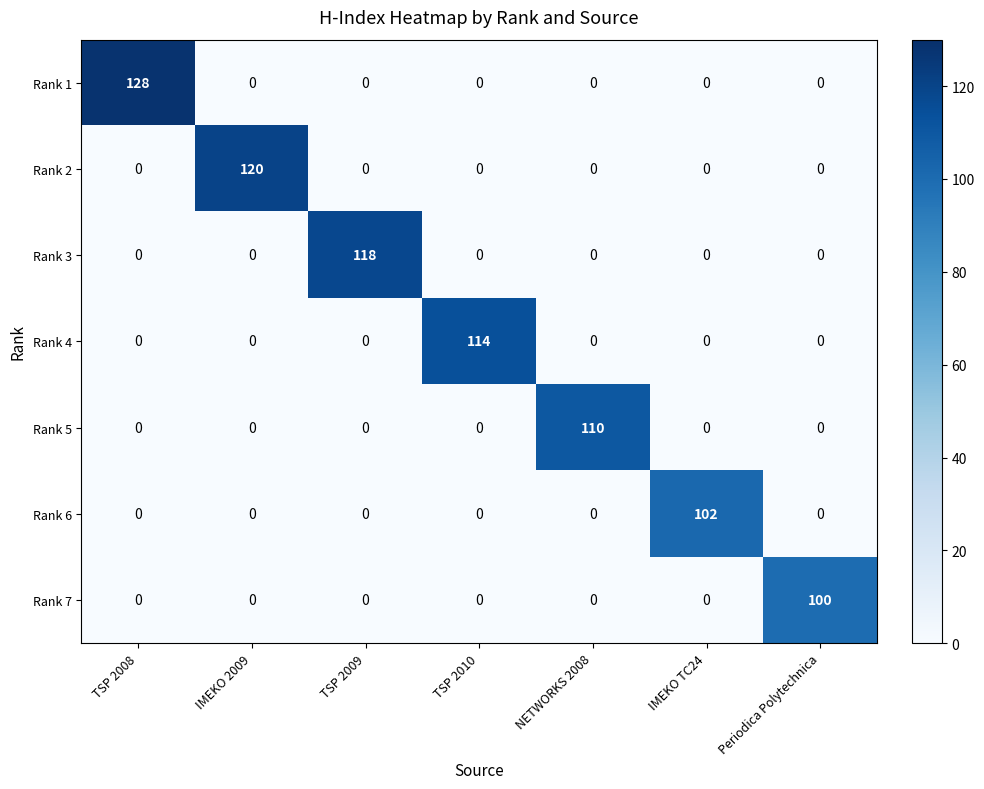

What is the sum of all Rank 2 values?

120